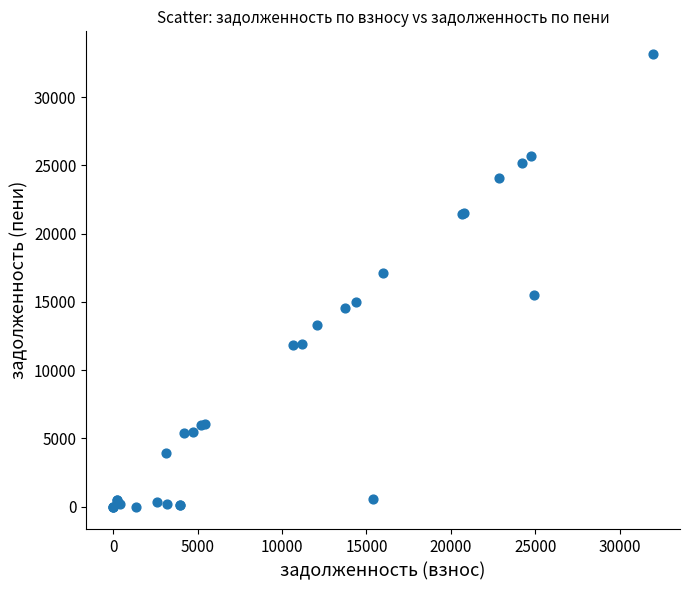

What Y value in the scatter plot is closest to 16576?

17140.7